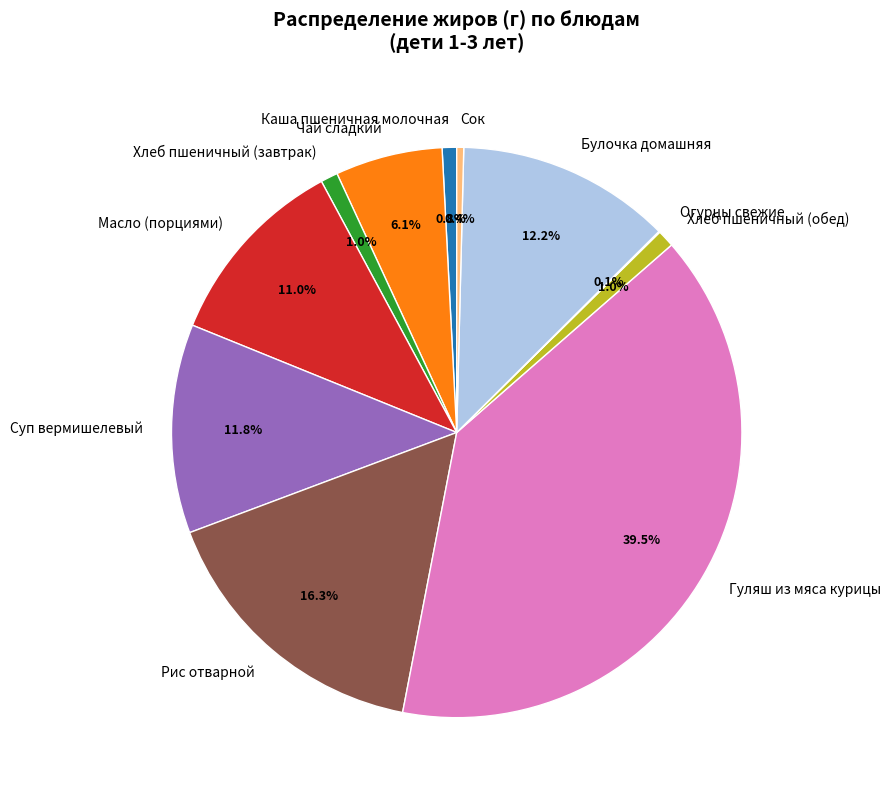

Which slice is the largest?

Гуляш из мяса курицы